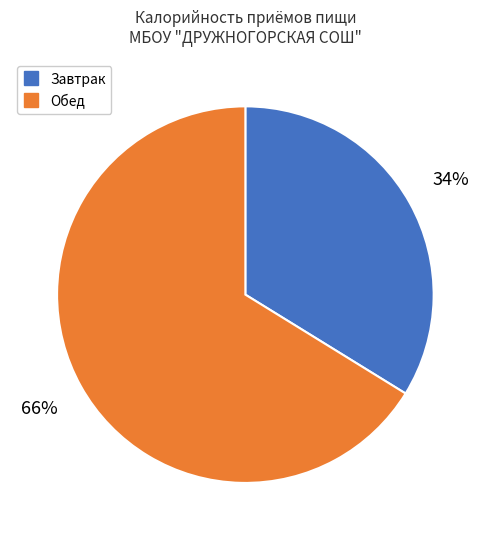

To the nearest percent, what is the difference between the largest and smallest slice percentages?

32%